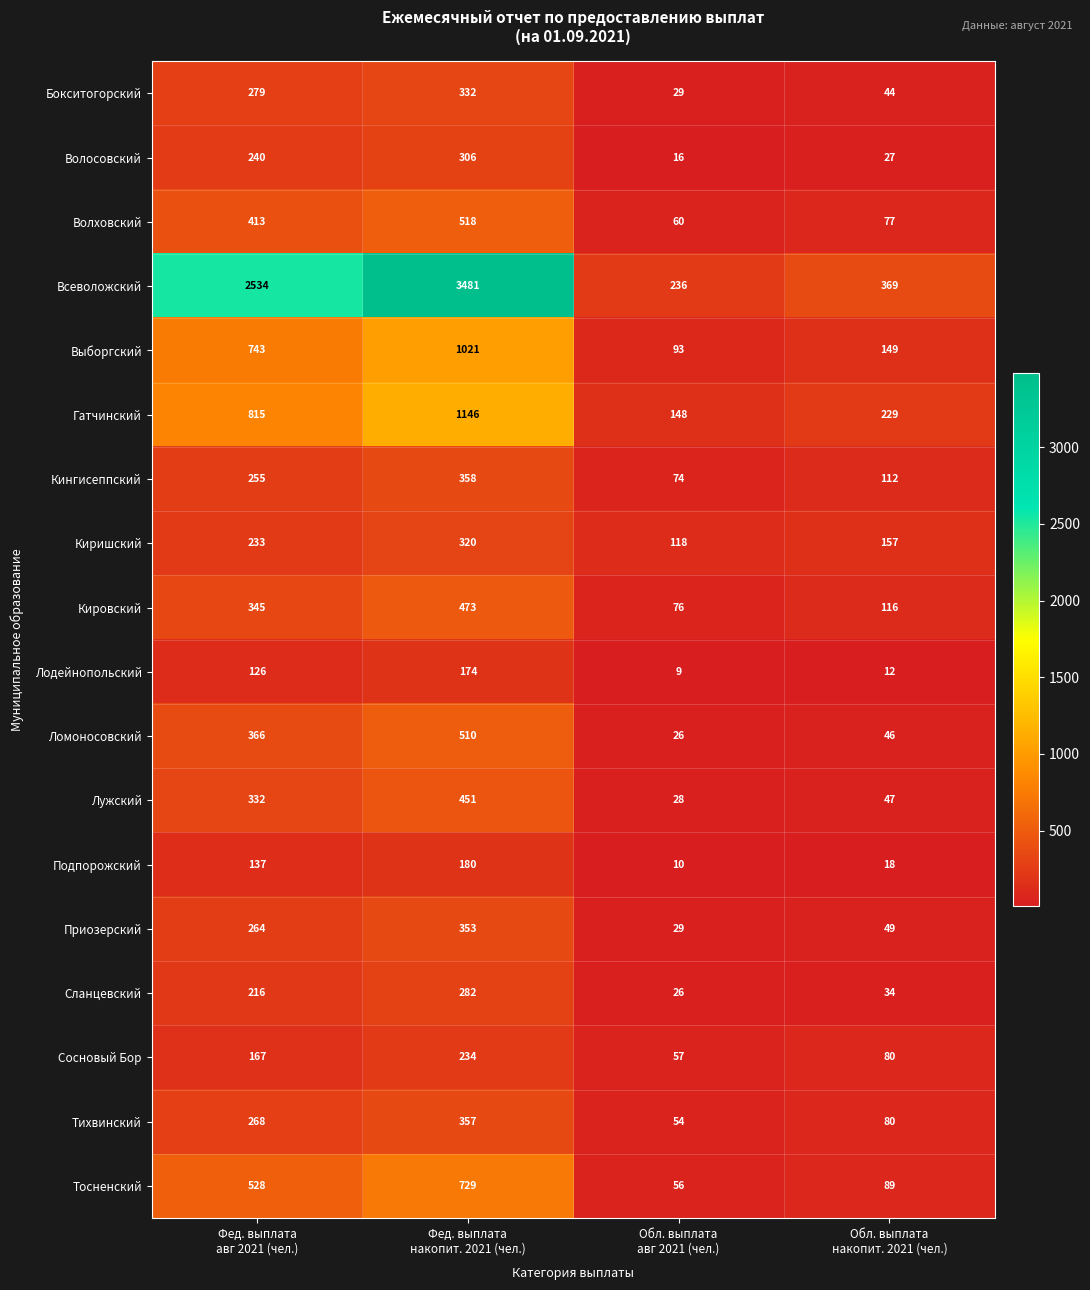

Which series has the widest spread of values?

Всеволожский